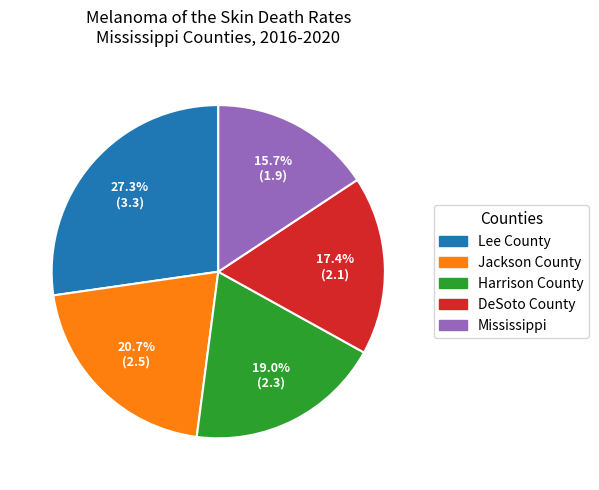

To the nearest percent, what is the average slice percentage?

20%